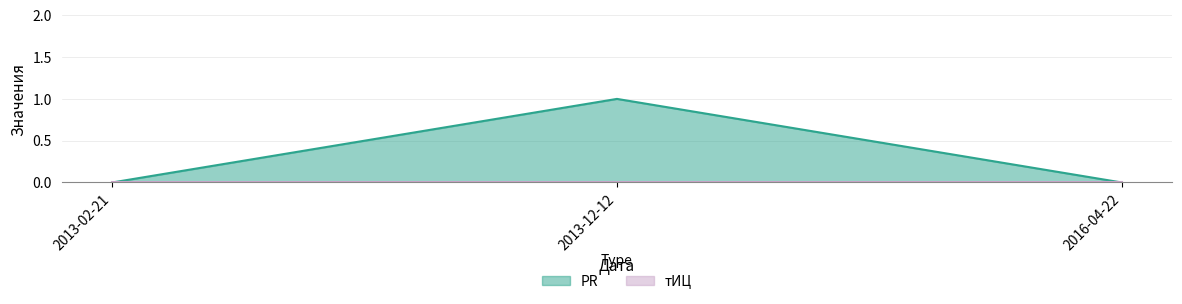

What is the label of the 3rd point from the right?

2013-02-21